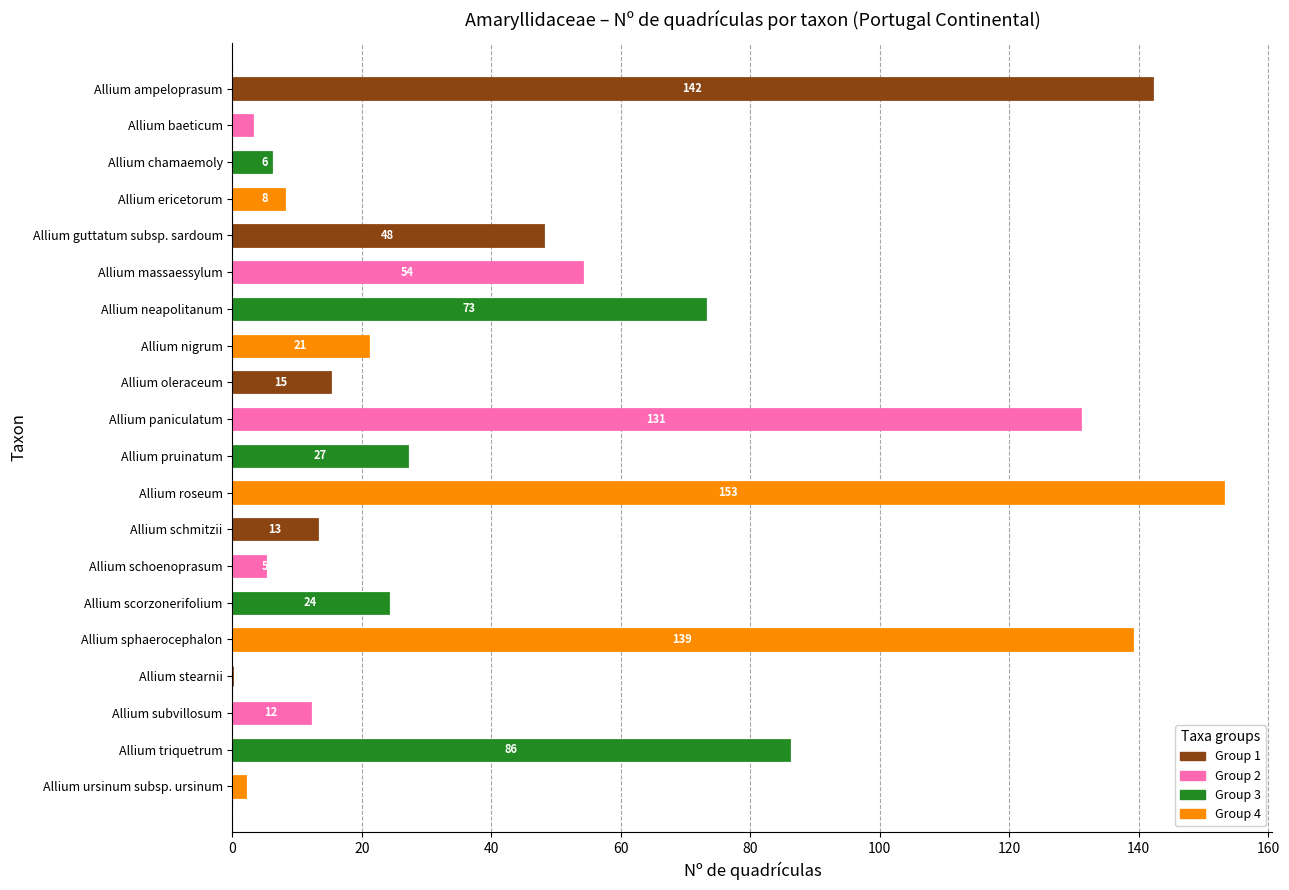

True or false: the data shows 0 at Allium stearnii.

True